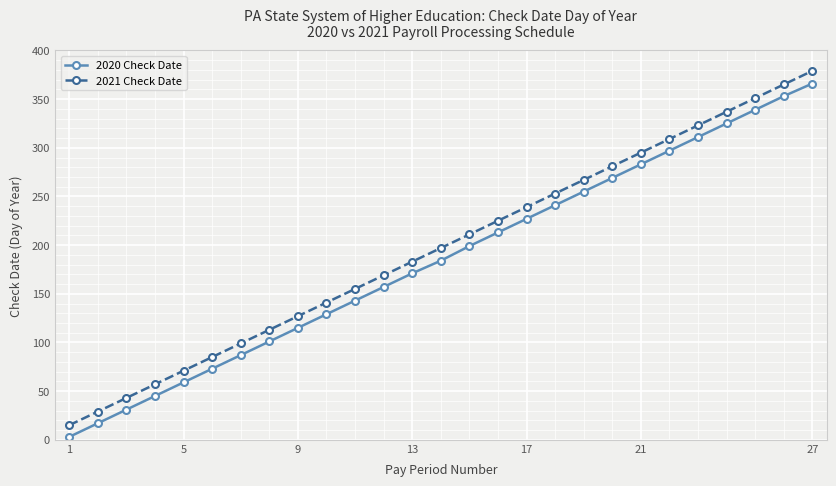

True or false: 2020 Check Date and 2021 Check Date cross at least once.

False